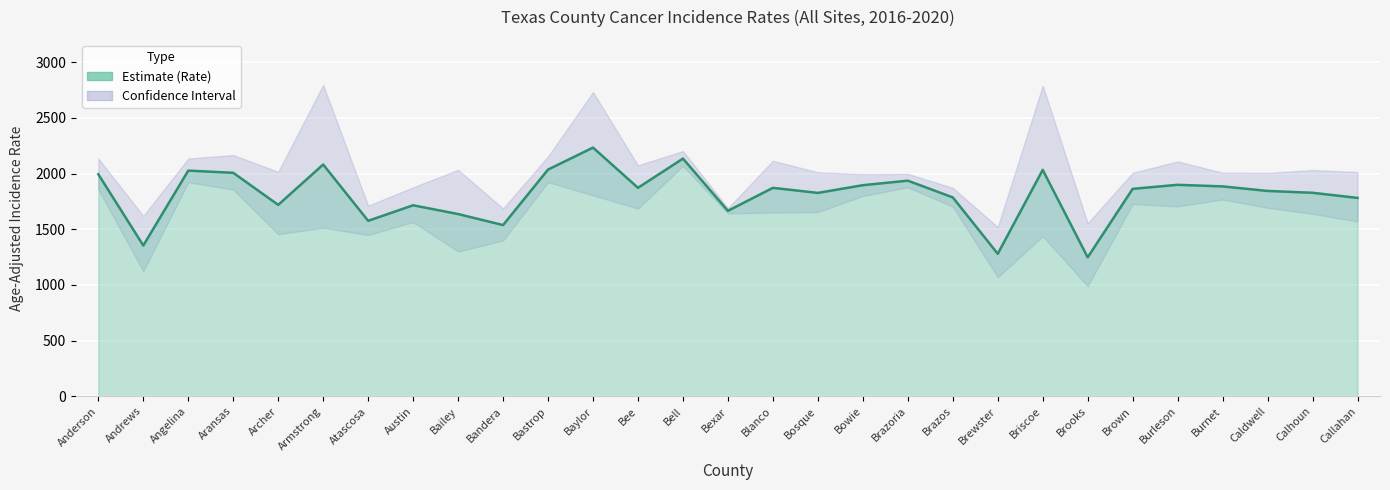

What is the label of the 29th point from the left?

Callahan